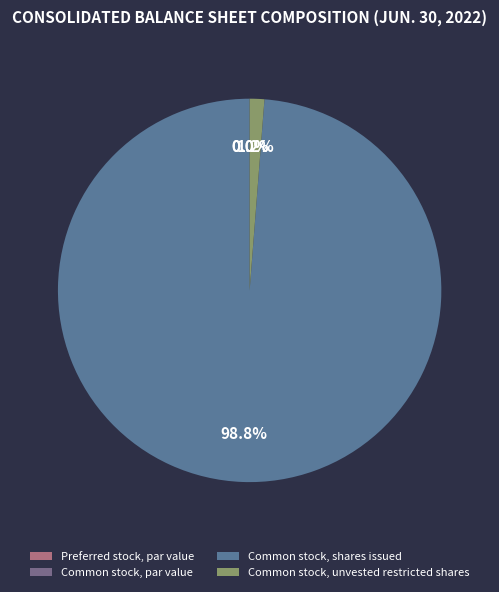

Which has a higher value, Common stock, par value or Common stock, unvested restricted shares?

Common stock, unvested restricted shares